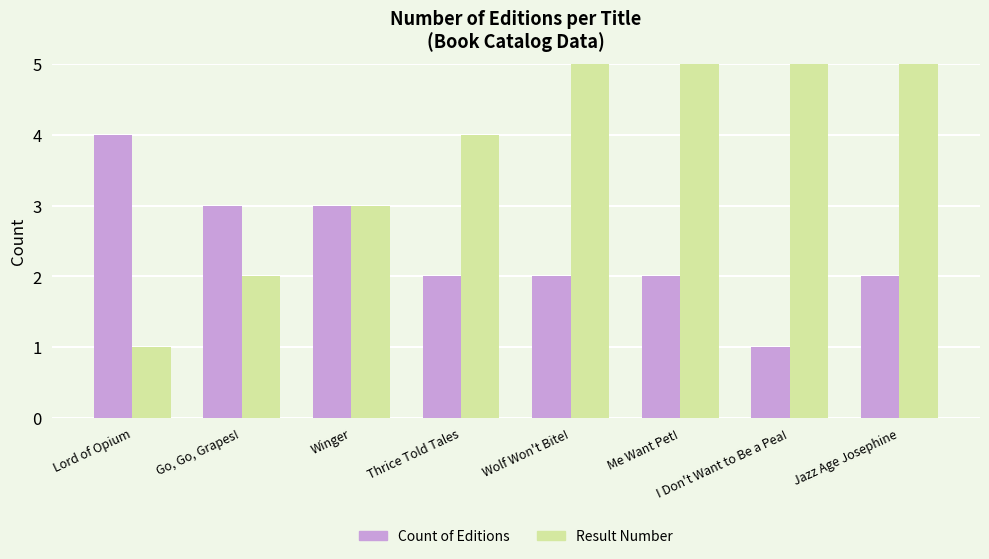

At which label is Count of Editions closest to 2?

Thrice Told Tales